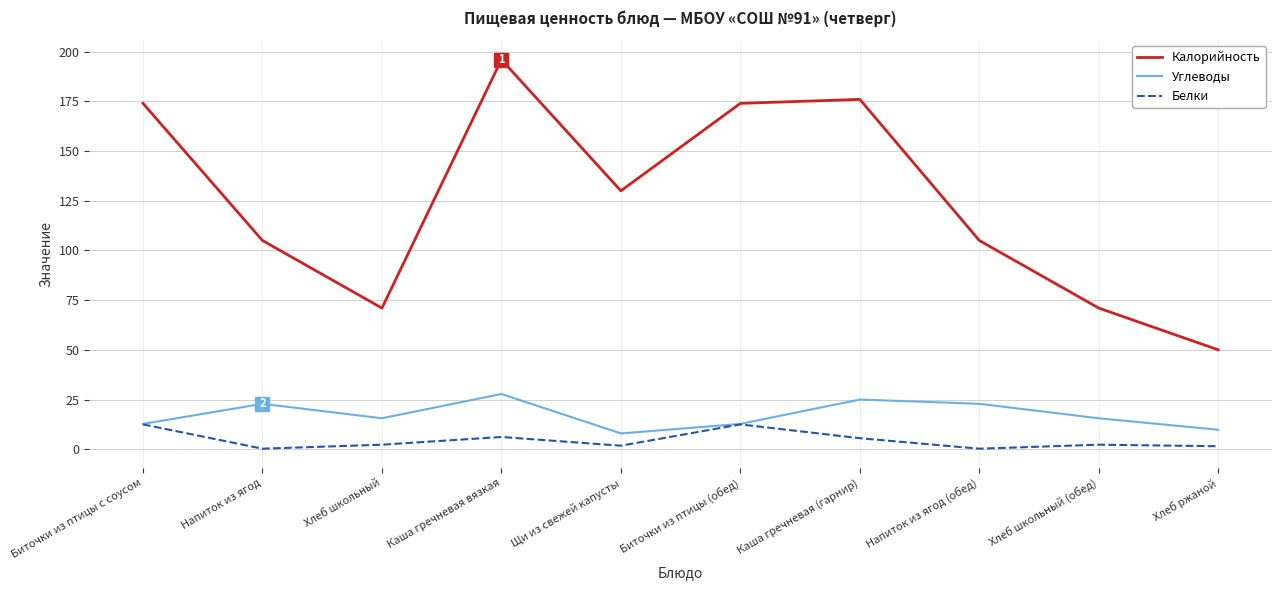

The value of Углеводы at Хлеб школьный is 4.9. True or false?

False